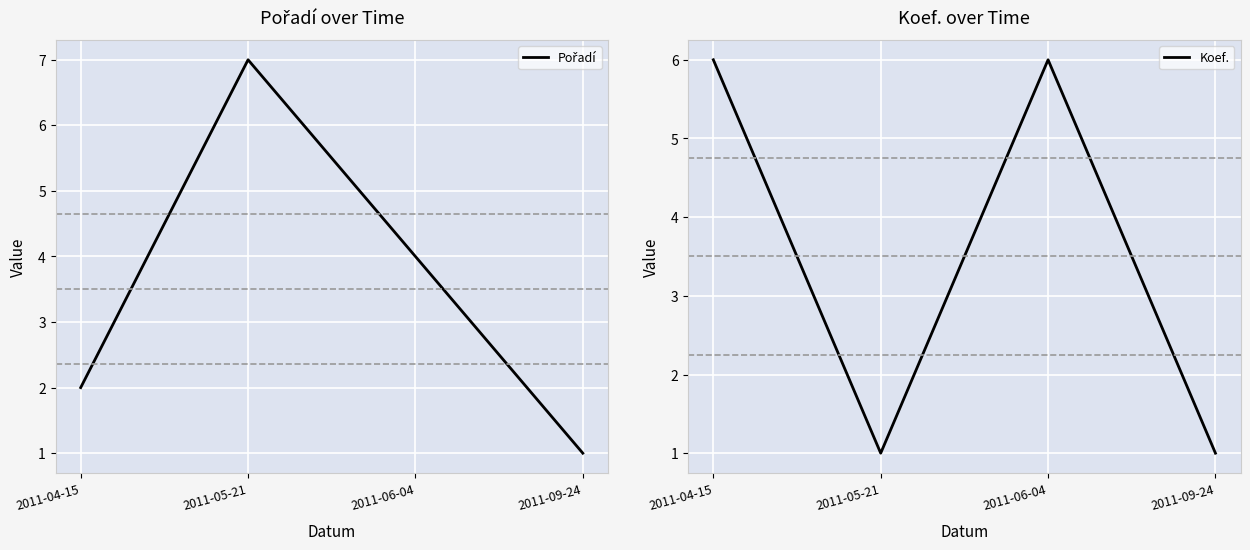

At which category is the sum across all series the highest?

2011-06-04